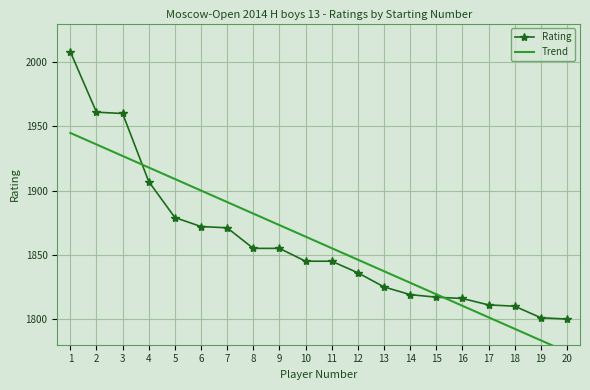

Rank the series at 17 from lowest to highest value.

Trend, Rating